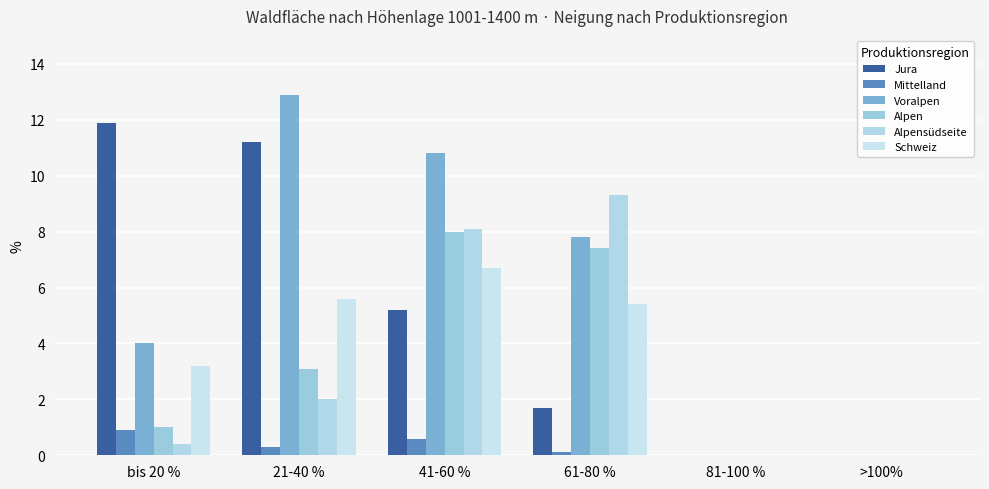

What is the label of the 5th bar from the left?

81-100 %